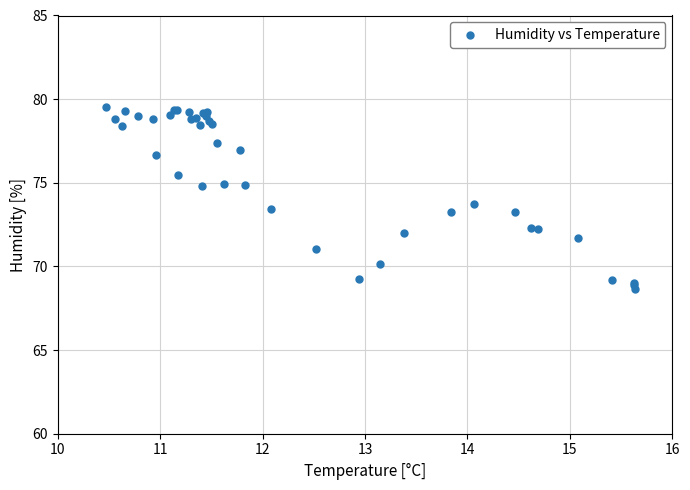

What Y value in the scatter plot is closest to 74?

73.7